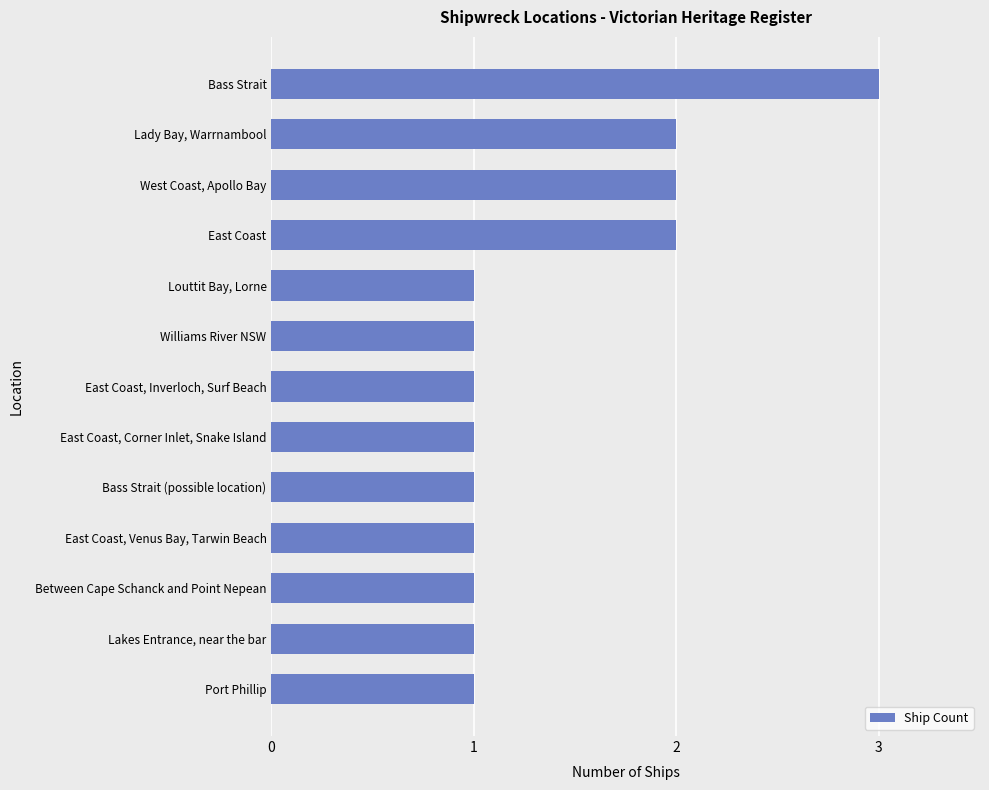

Approximately how many times larger is the value at East Coast, Venus Bay, Tarwin Beach compared to West Coast, Apollo Bay?

0.5